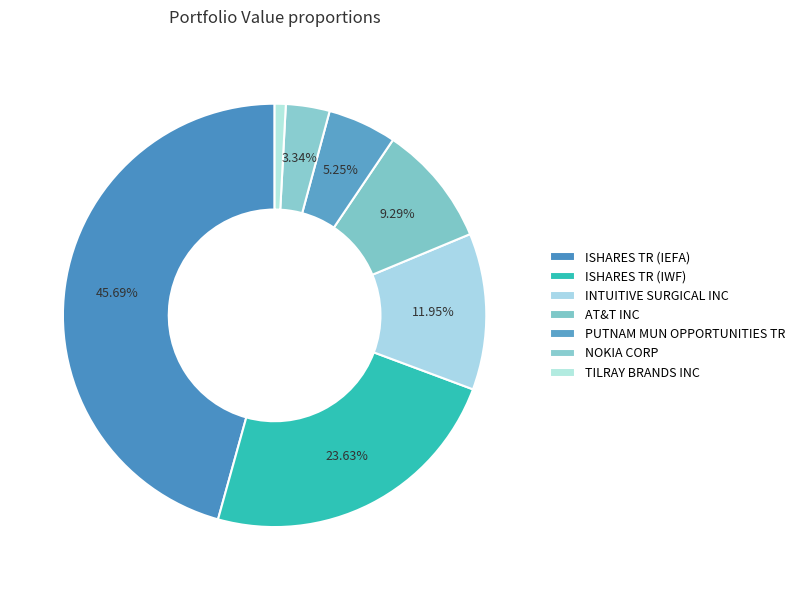

Rank the categories by value from highest to lowest.

ISHARES TR (IEFA), ISHARES TR (IWF), INTUITIVE SURGICAL INC, AT&T INC, PUTNAM MUN OPPORTUNITIES TR, NOKIA CORP, TILRAY BRANDS INC